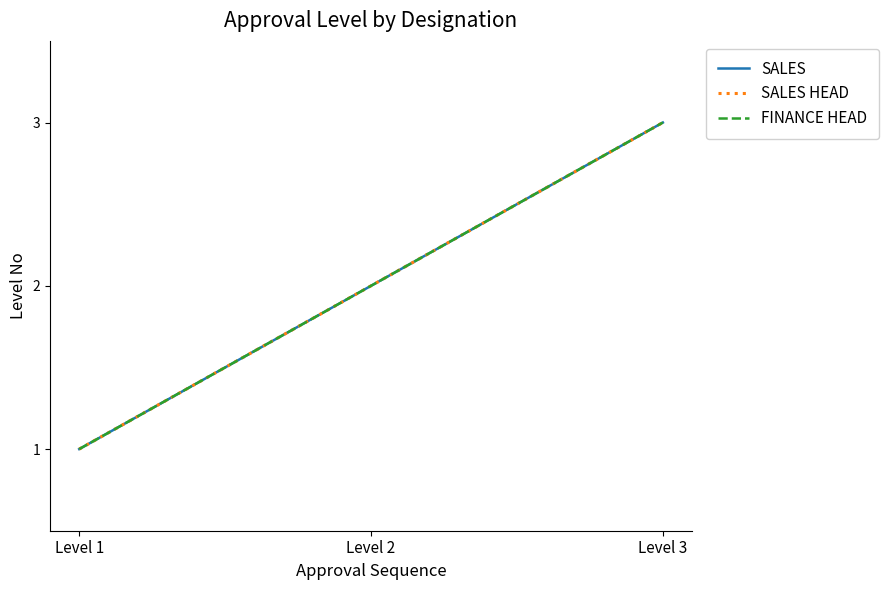

Which series has the largest range (max minus min)?

SALES